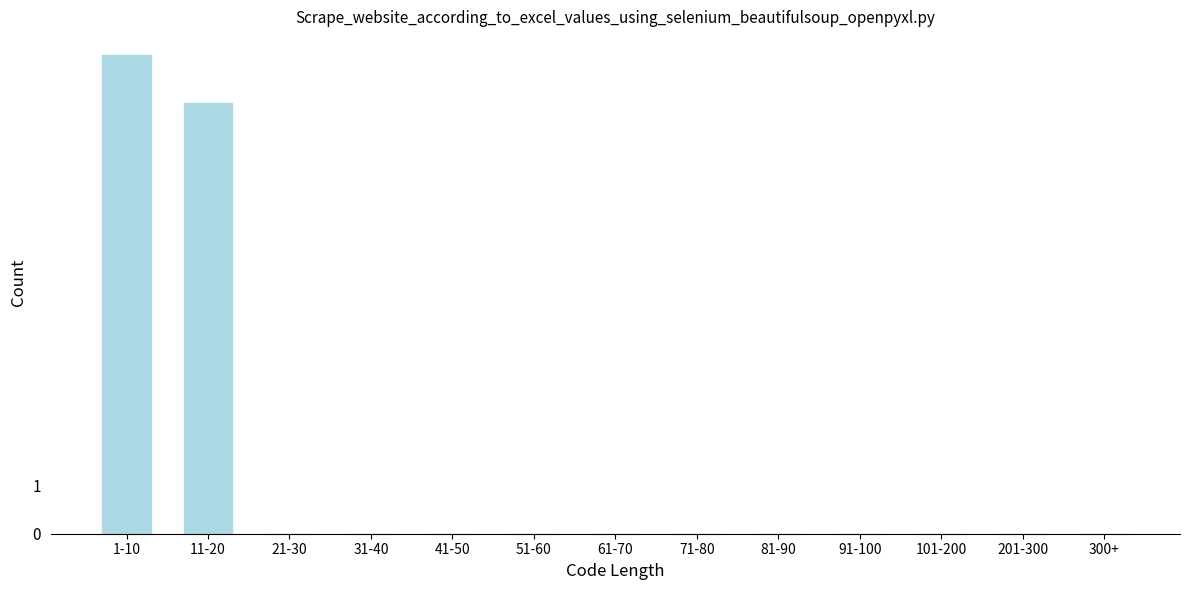

Reading right to left, list all the values displayed in this chart.

300+=0	201-300=0	101-200=0	91-100=0	81-90=0	71-80=0	61-70=0	51-60=0	41-50=0	31-40=0	21-30=0	11-20=9	1-10=10